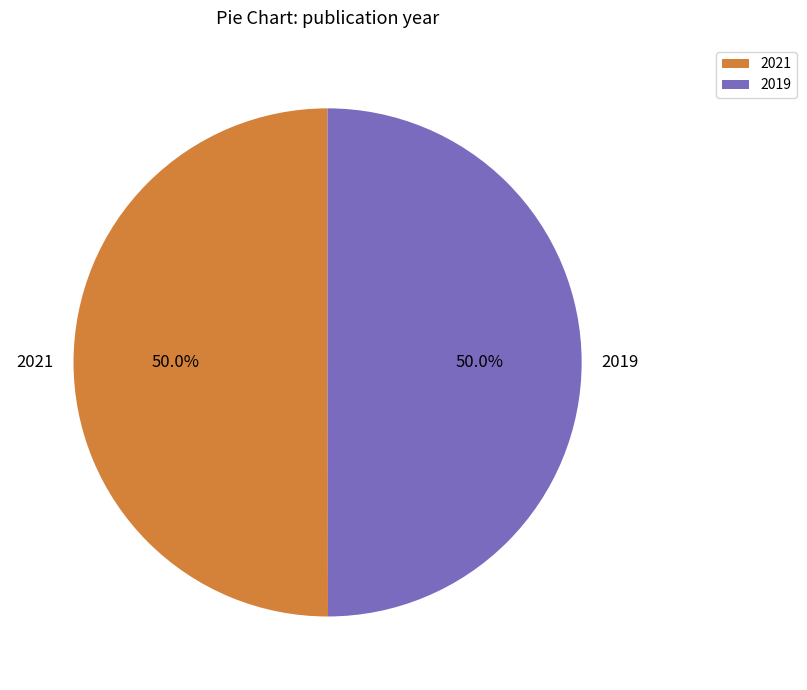

To the nearest percent, what percentage of the pie is 2021?

50%